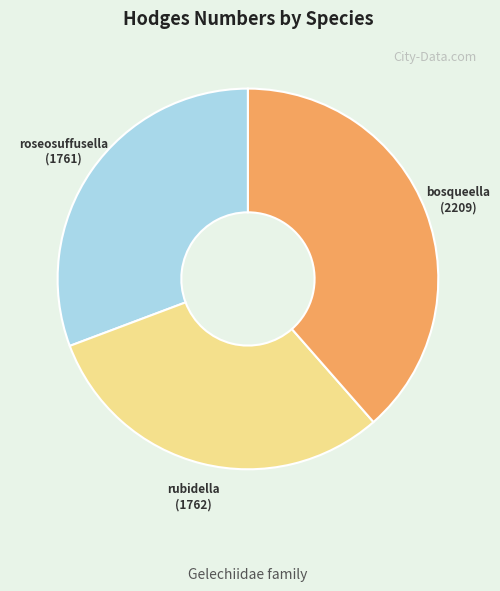

Does any single category account for the majority?

No